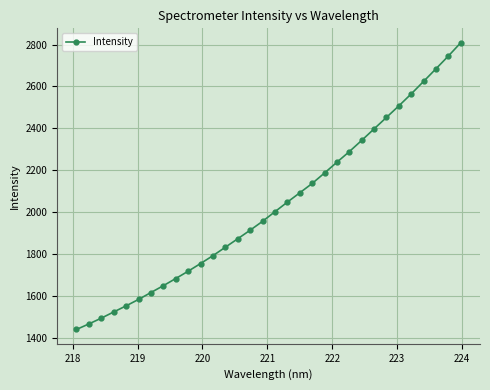

What is the average value?

2030.6